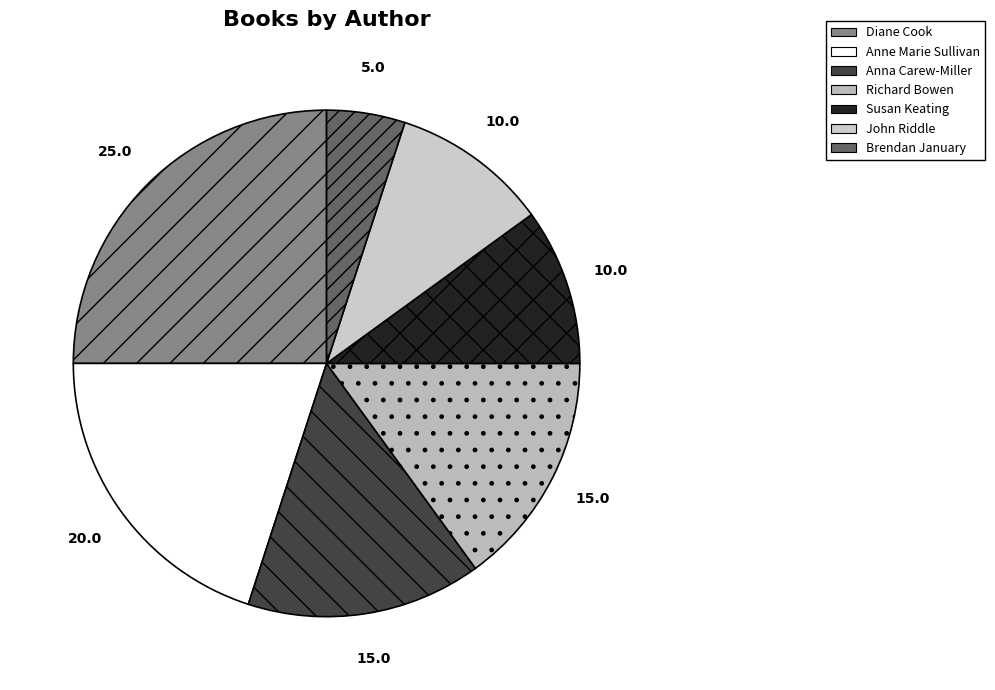

Does John Riddle represent more than half of the total?

No